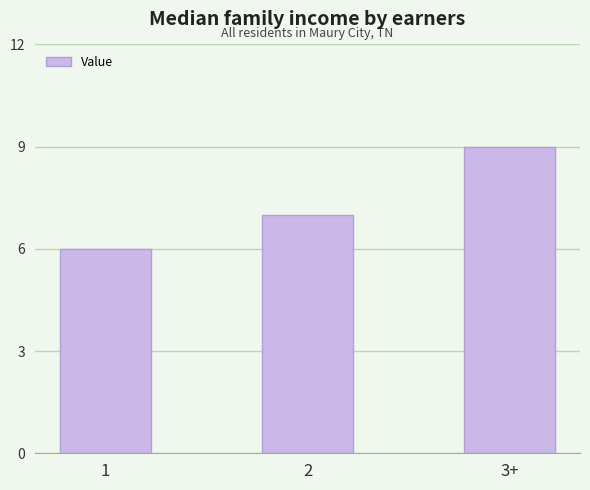

What is the smallest value displayed?

6